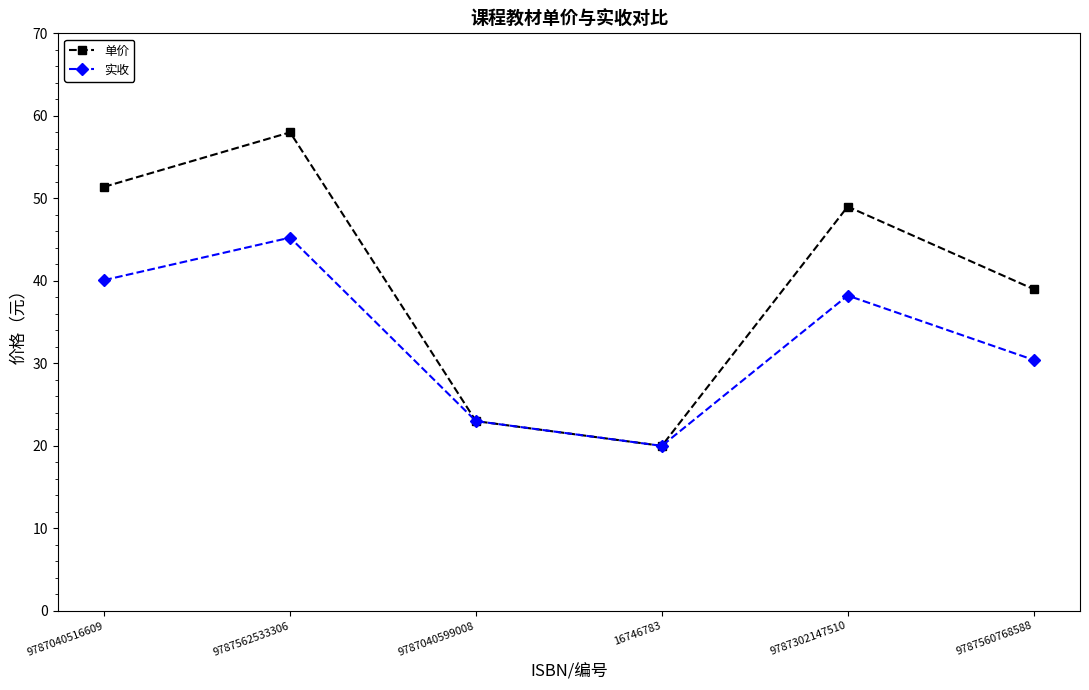

What is the difference between the second highest and minimum values in the 实收 series?

20.1